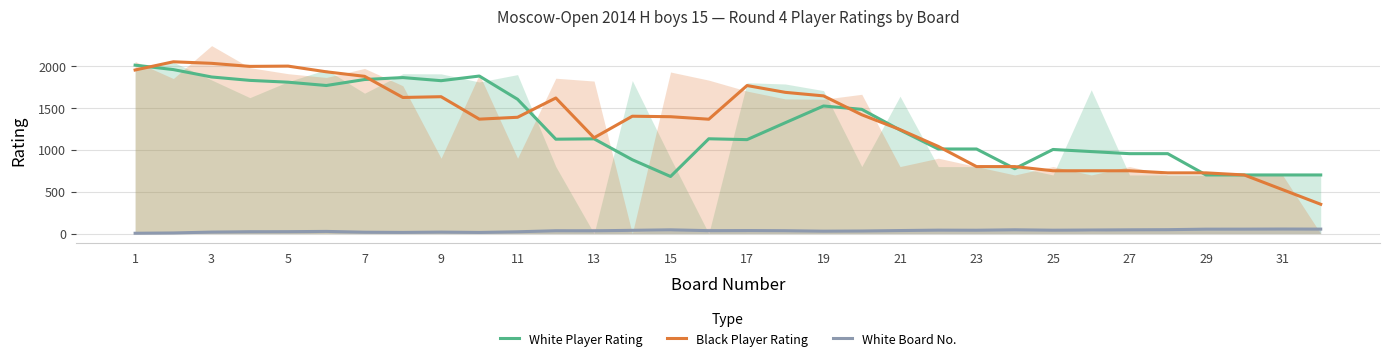

Is this an area chart (filled region under the line)?

No